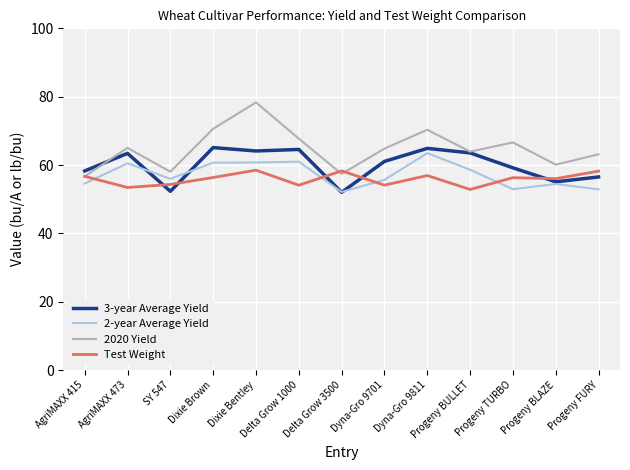

True or false: 2020 Yield and 3-year Average Yield cross at least once.

True